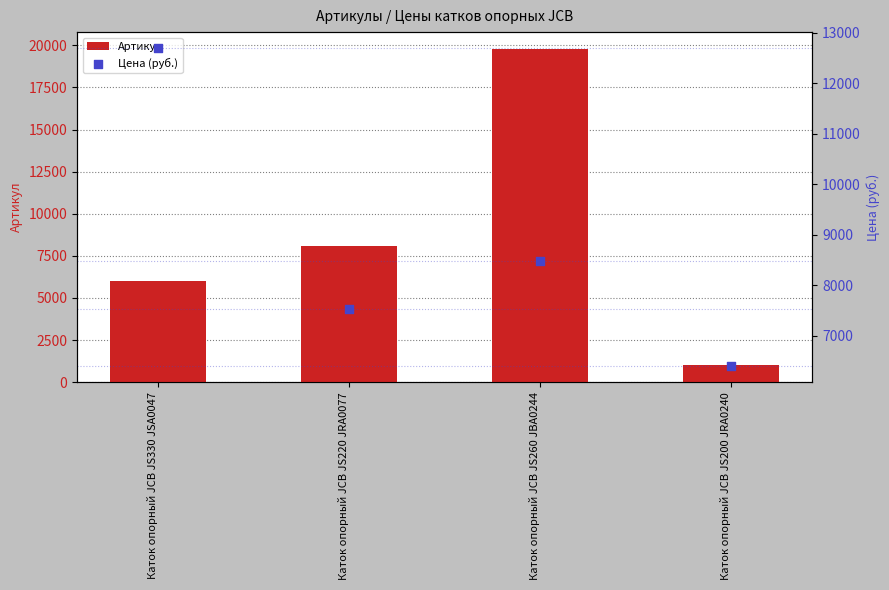

Which series contains the highest Y value?

Артикул